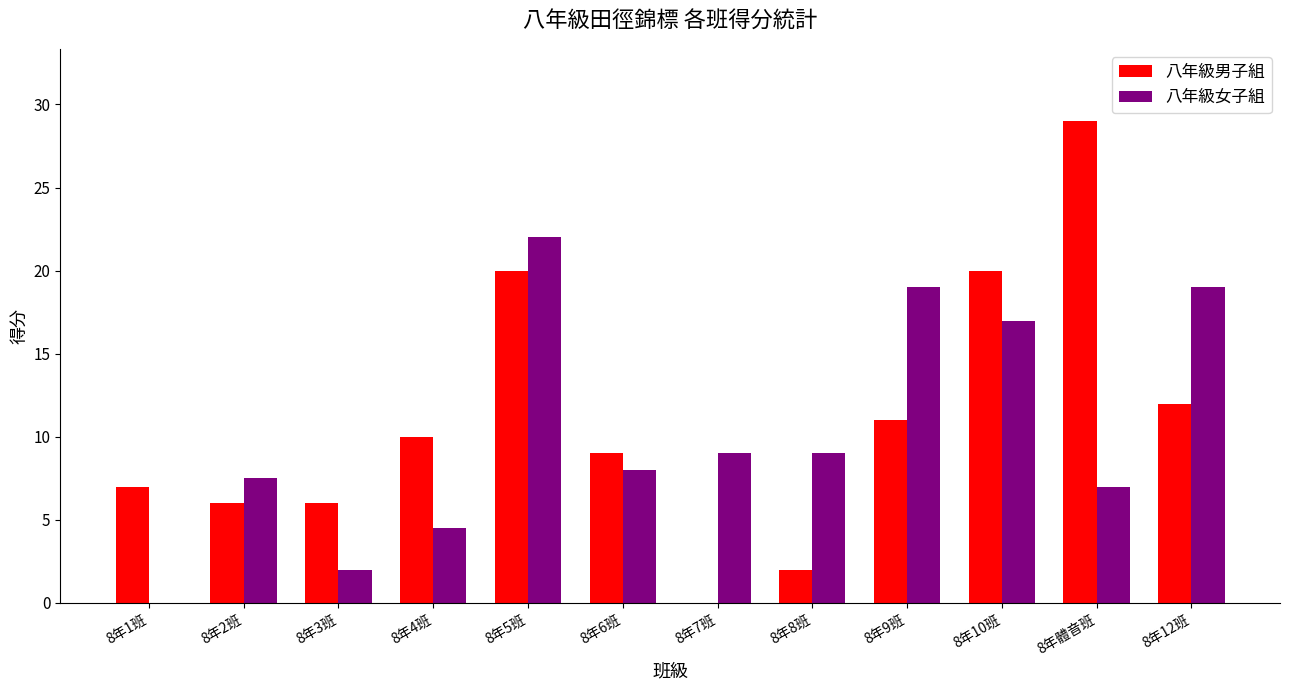

How many positive values does the 八年級女子組 series have?

11